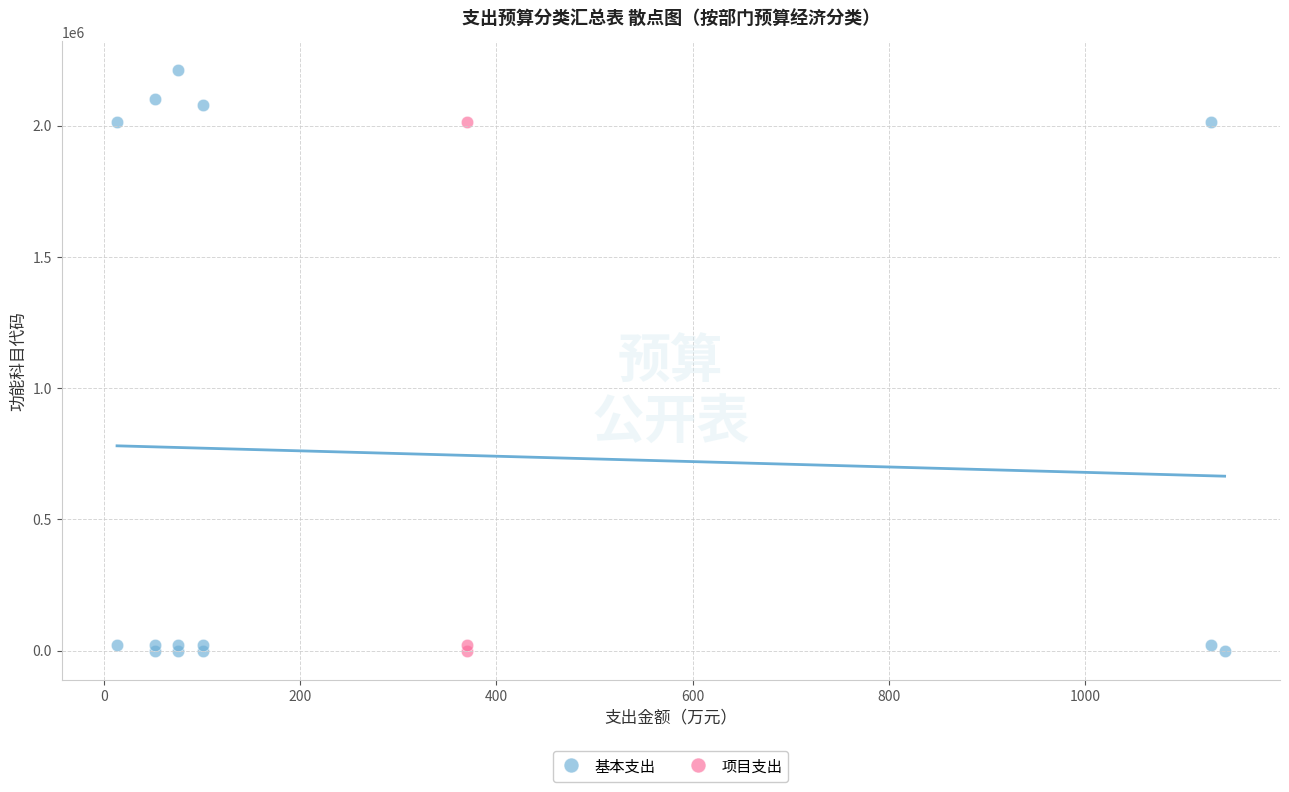

Which series has the largest Y range (max minus min)?

基本支出